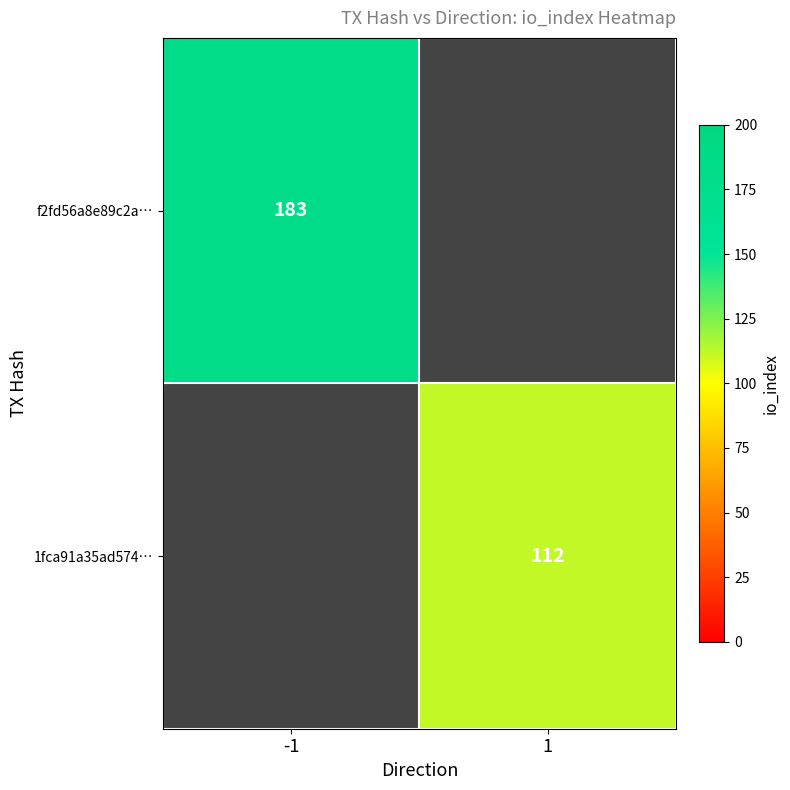

The value of f2fd56a8e89c2a… at -1 is 183. True or false?

True